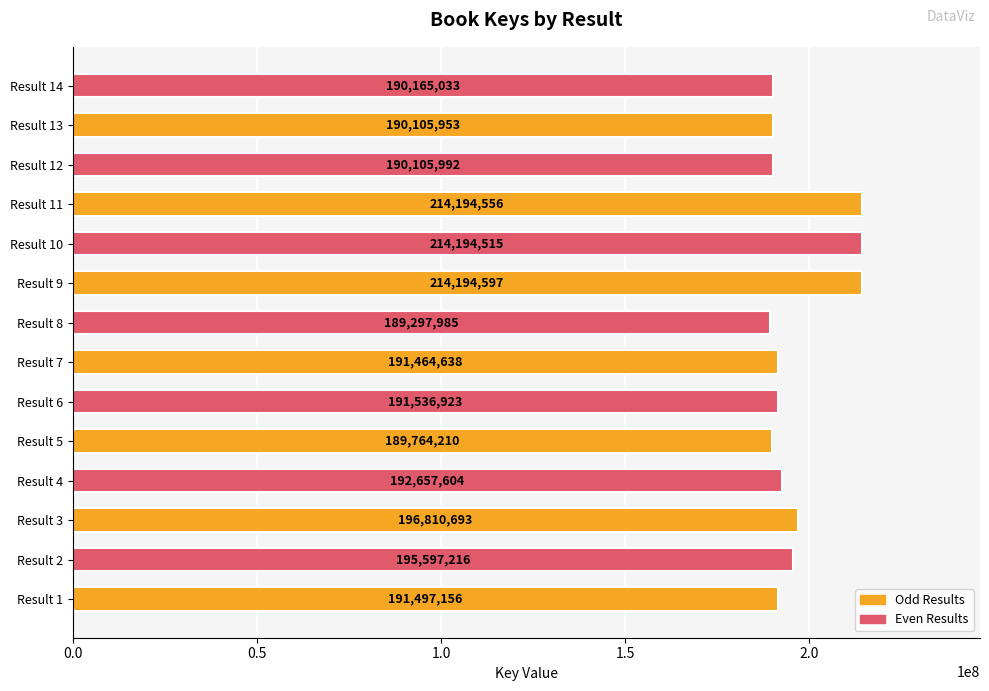

What is the difference between the values at Result 1 and Result 3?

5313537